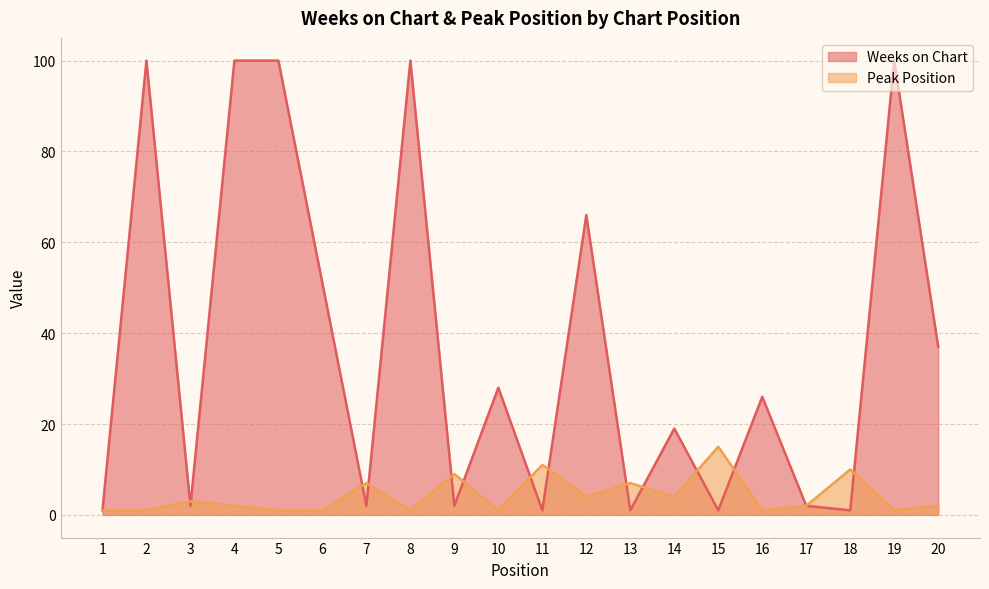

What is the minimum value shown in the chart?

1